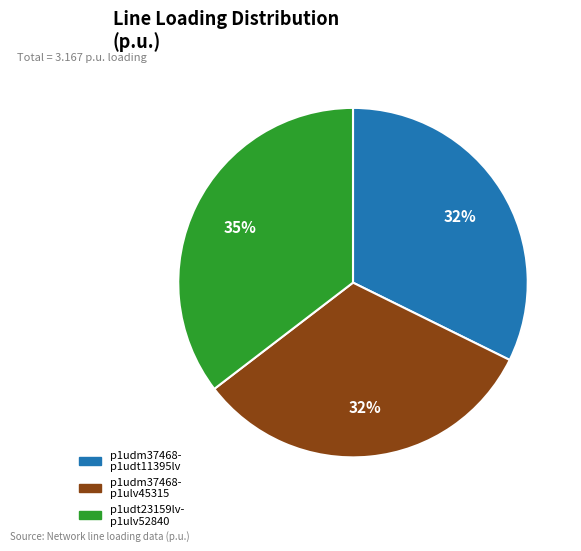

Is there a majority slice in this chart?

No